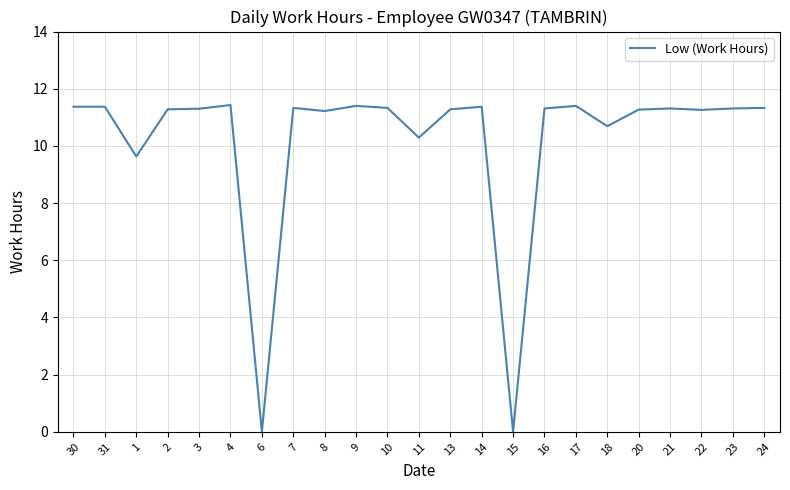

What position from the right is 8?

15